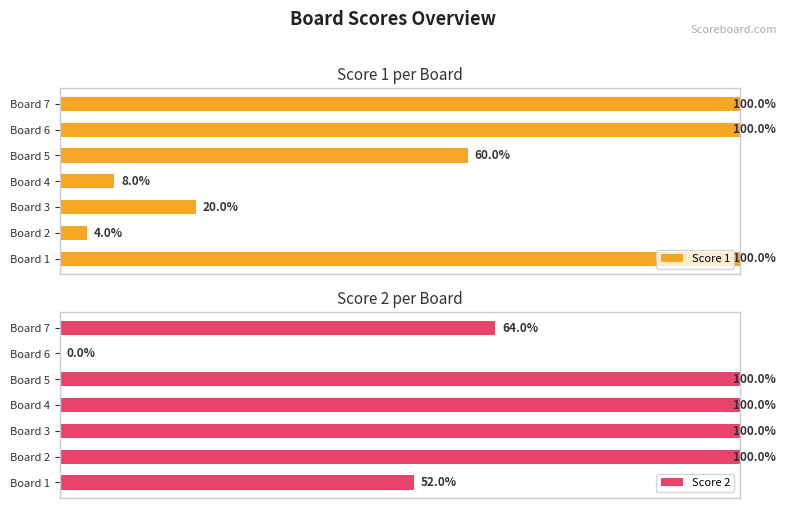

What is the value of the Score 2 bar at the 1st from the left?

52